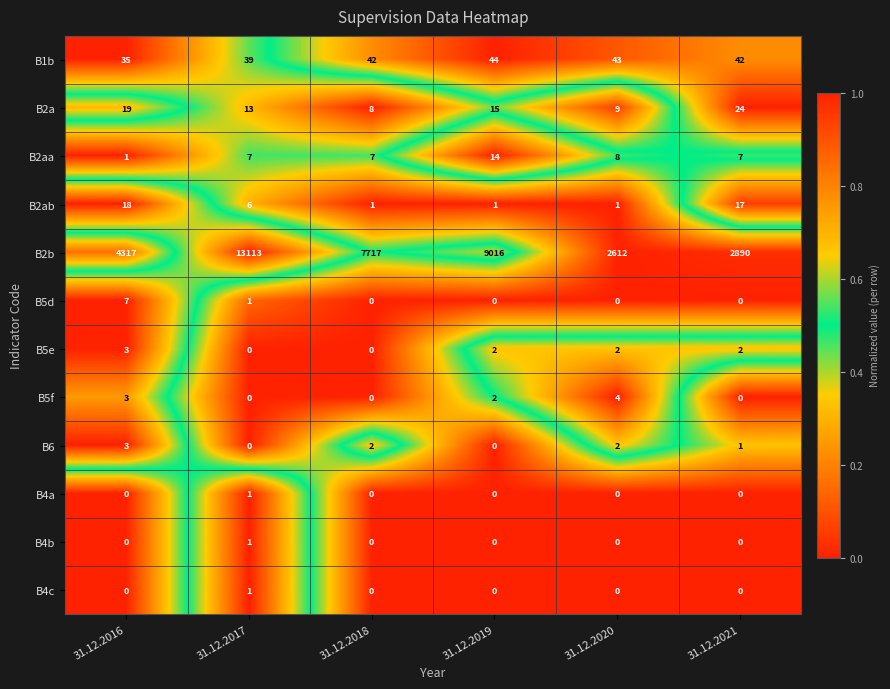

Which series has the largest total across all categories?

B2b